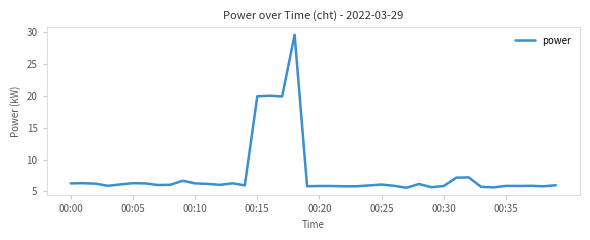

What is the smallest value displayed?

5.6